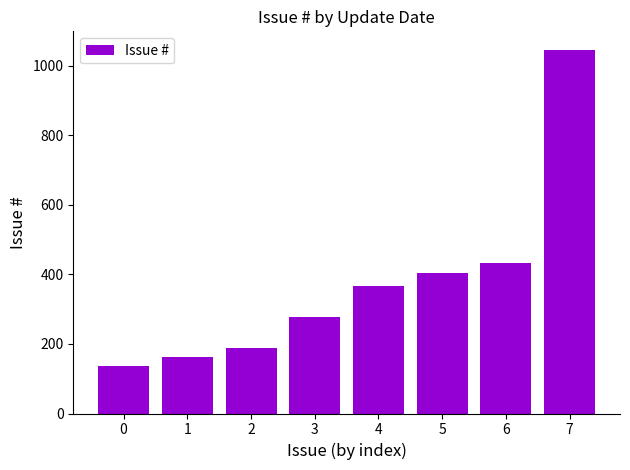

What is the difference between the values at 3 and 1?

115